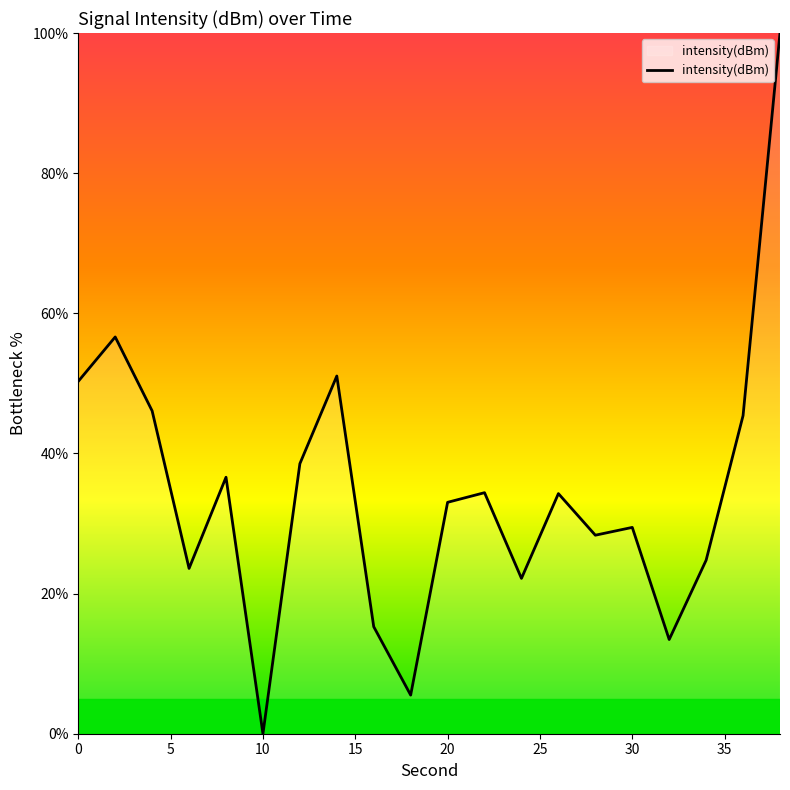

How many interior local valleys (lower than both neighbors) does the data have?

6